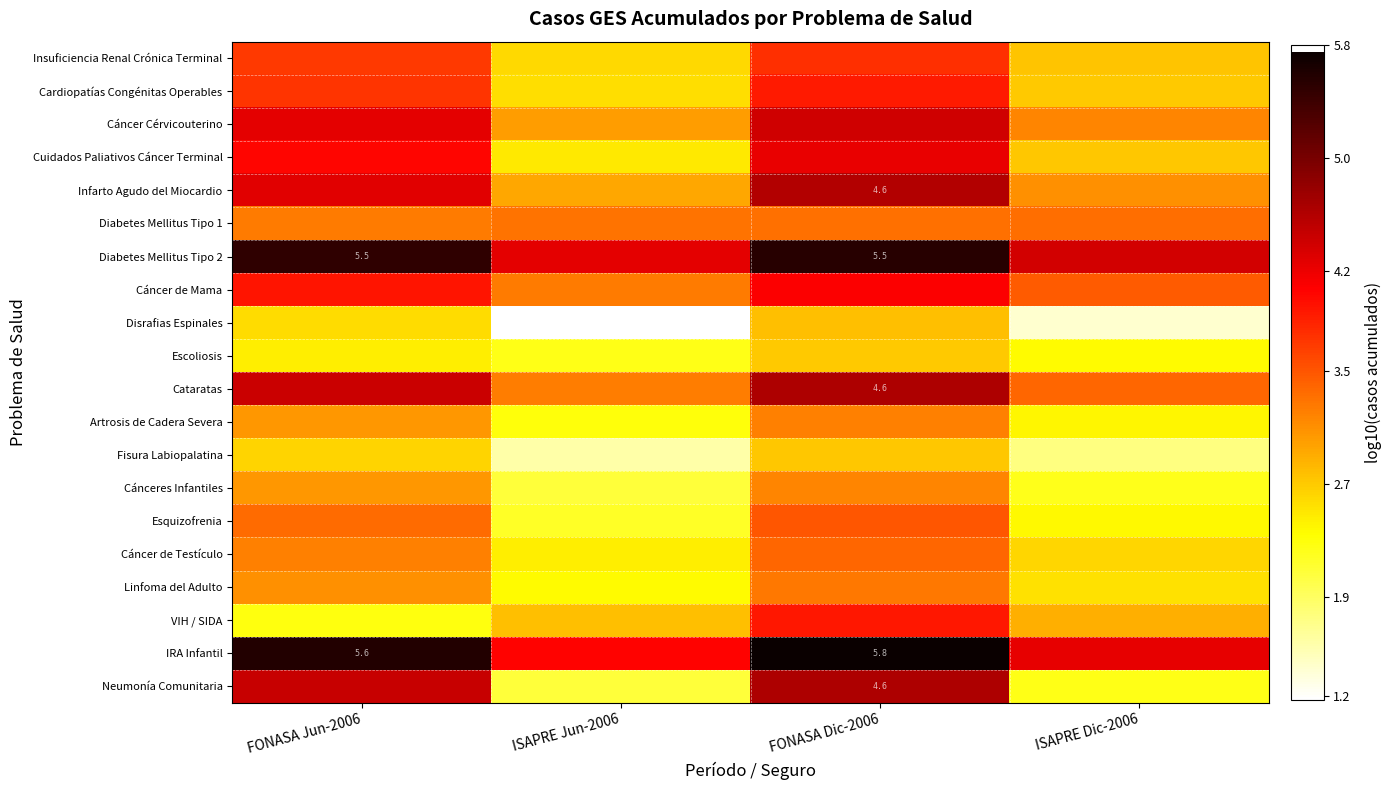

What is the total value across all series at FONASA Dic-2006?

77.5